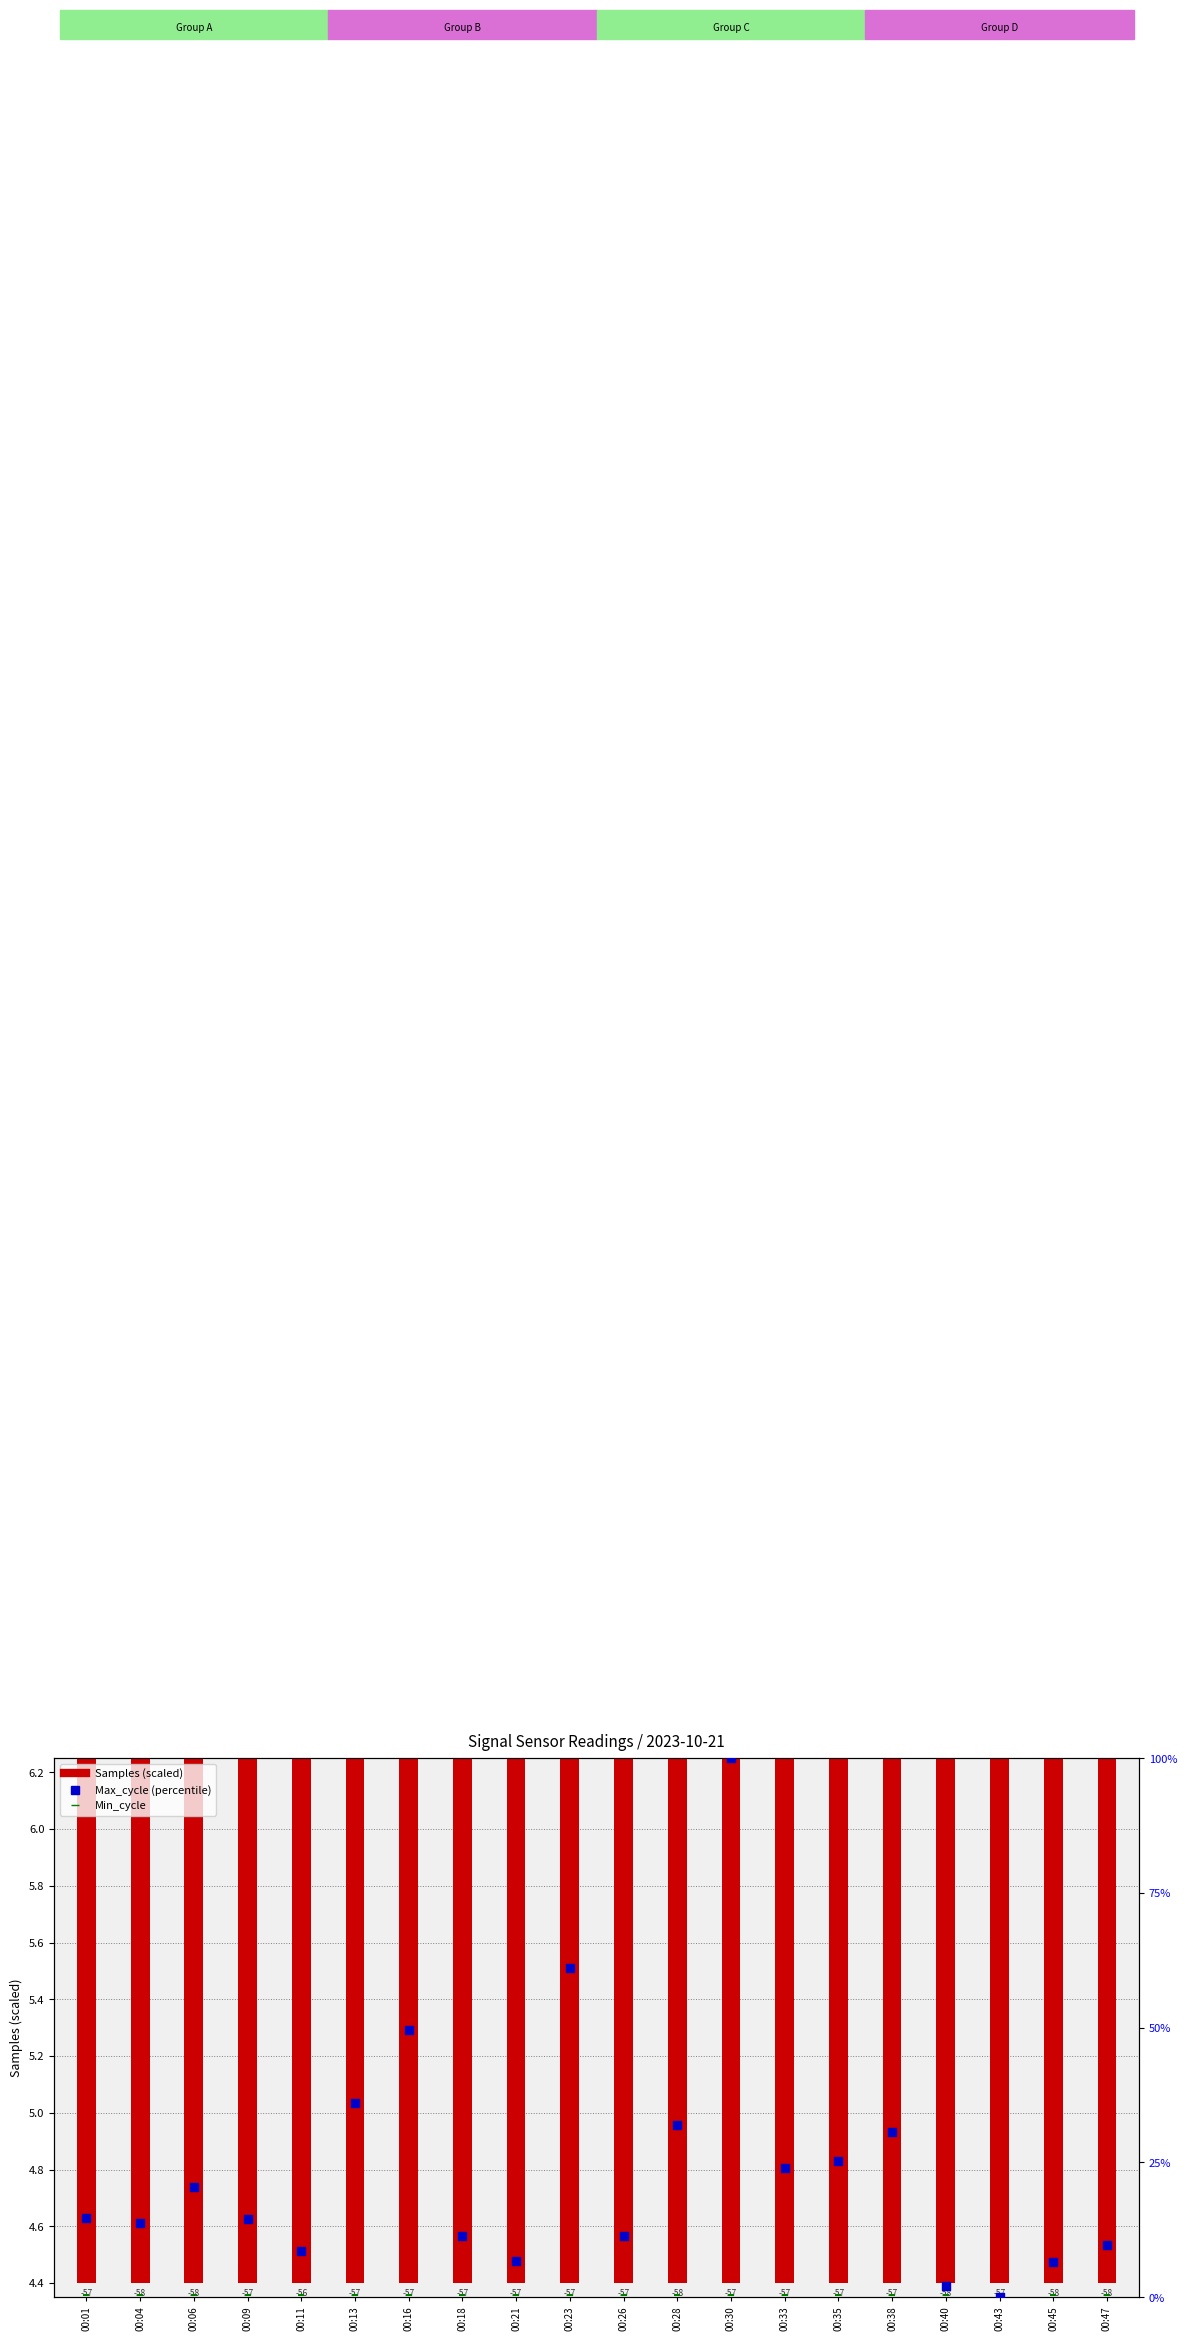

Which series has the largest total across all categories?

Max_cycle (percentile)